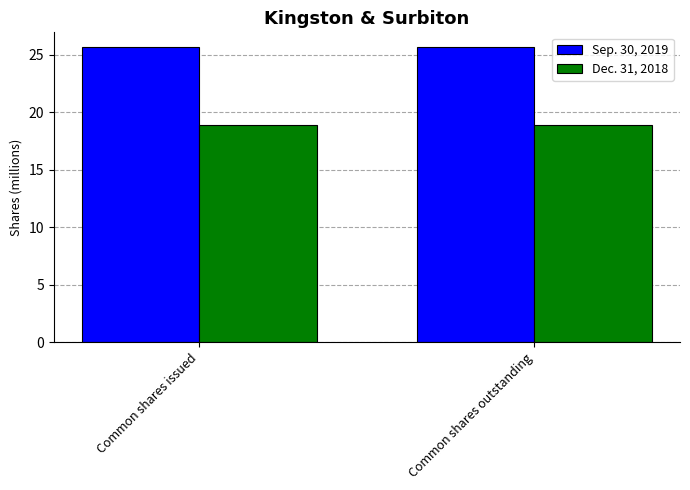

Read the Dec. 31, 2018 value at Common shares outstanding.

18.8